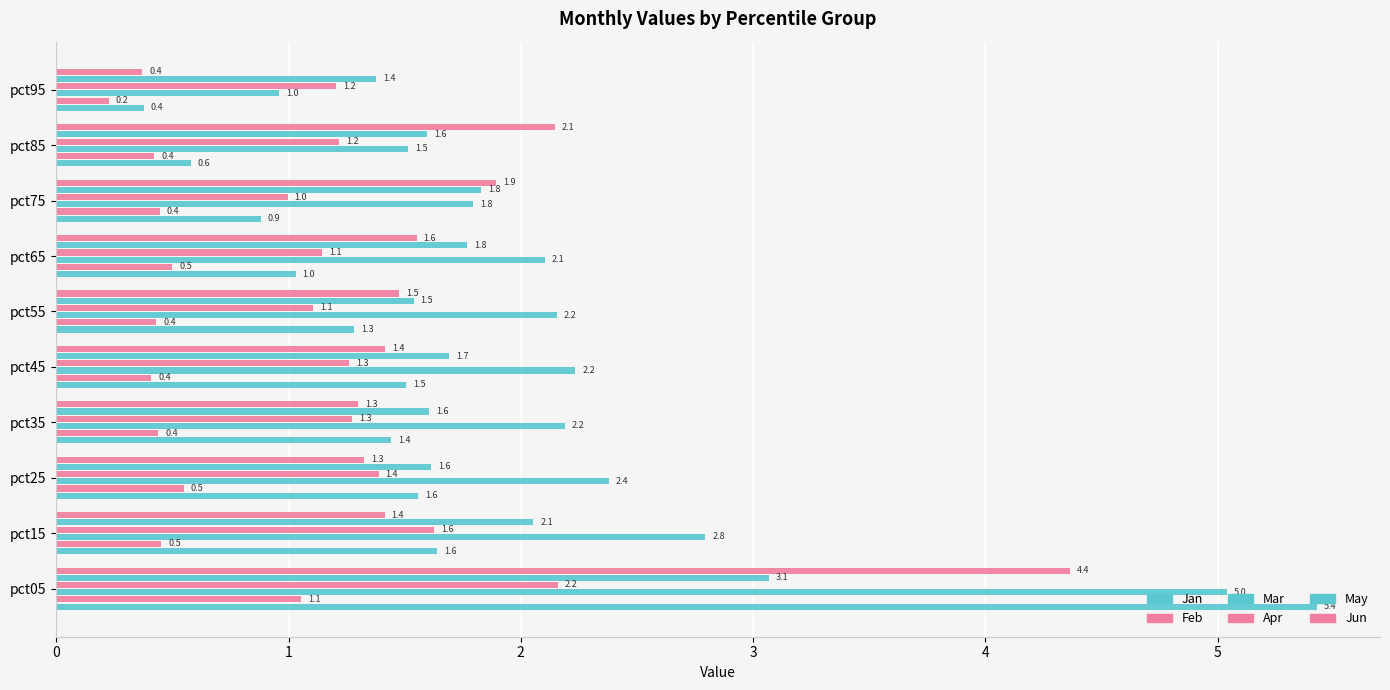

Count the number of categories in the chart.

10